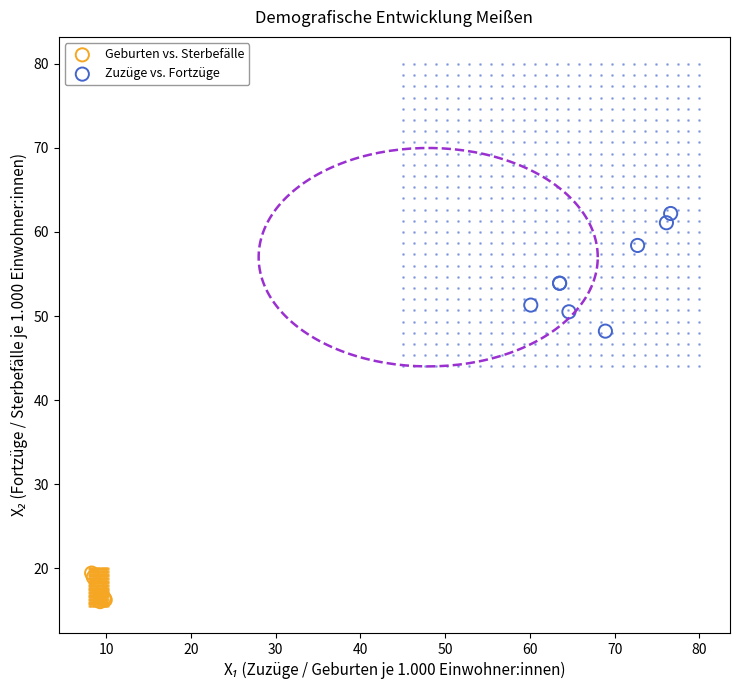

Which series has the widest spread of Y values?

Zuzüge vs. Fortzüge